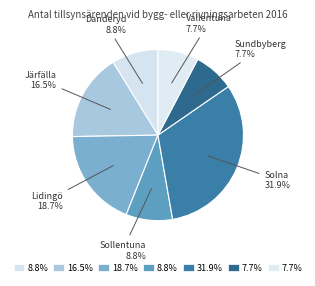

What percentage is the Solna slice, to the nearest percent?

32%